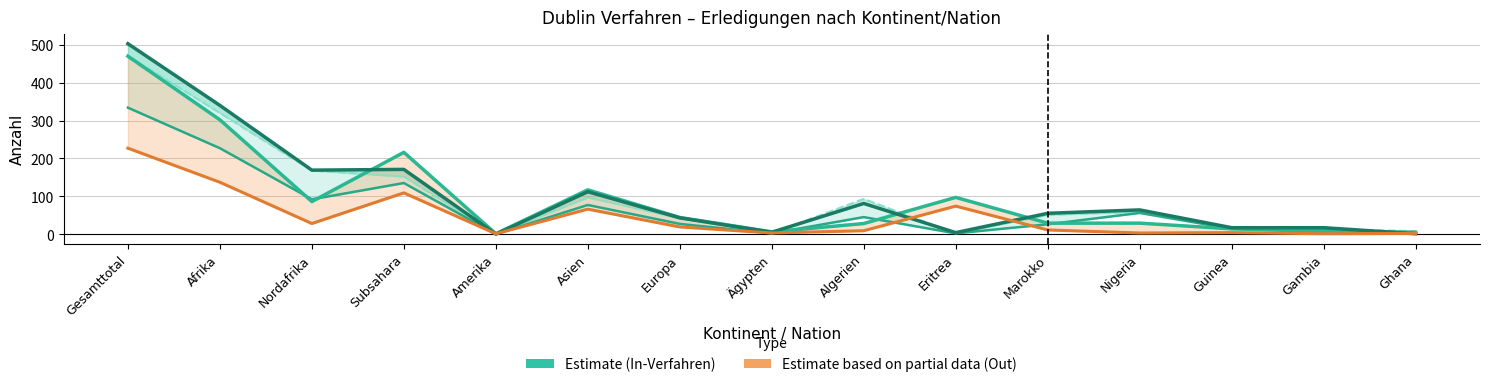

True or false: In-Verfahren and Erledigungen In cross at least once.

False